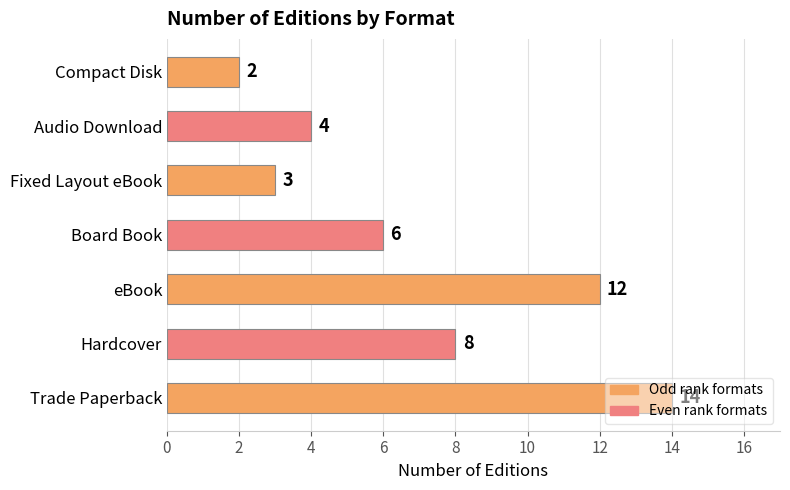

How many values are below 6?

3